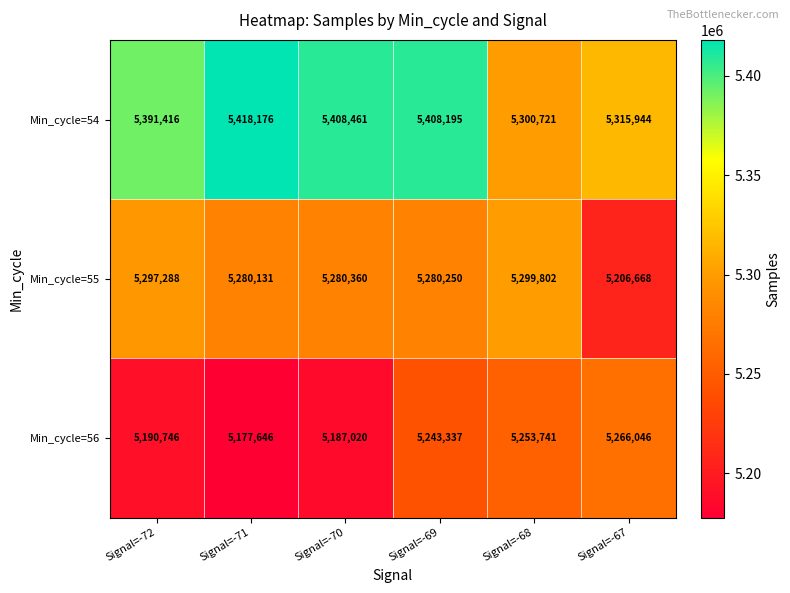

Which label corresponds to the smallest value in the chart?

Signal=-71